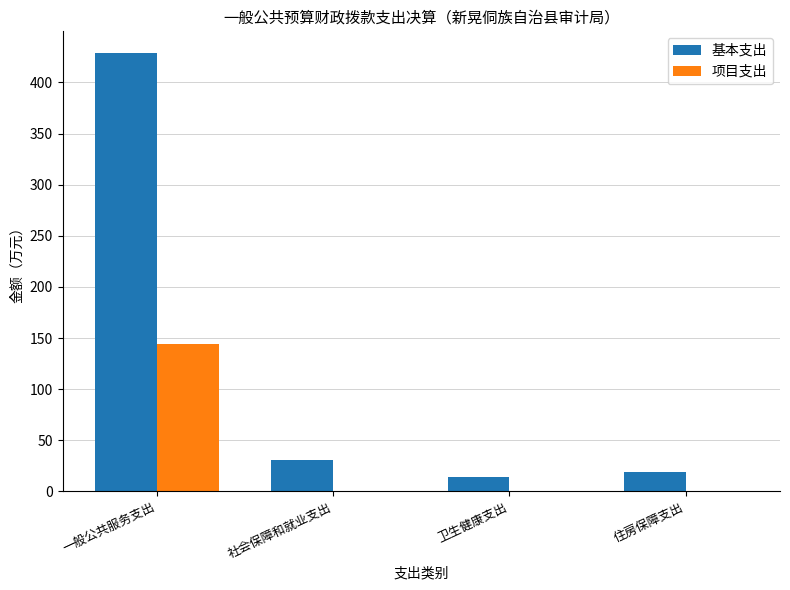

Which series changed the most between 一般公共服务支出 and 社会保障和就业支出?

基本支出